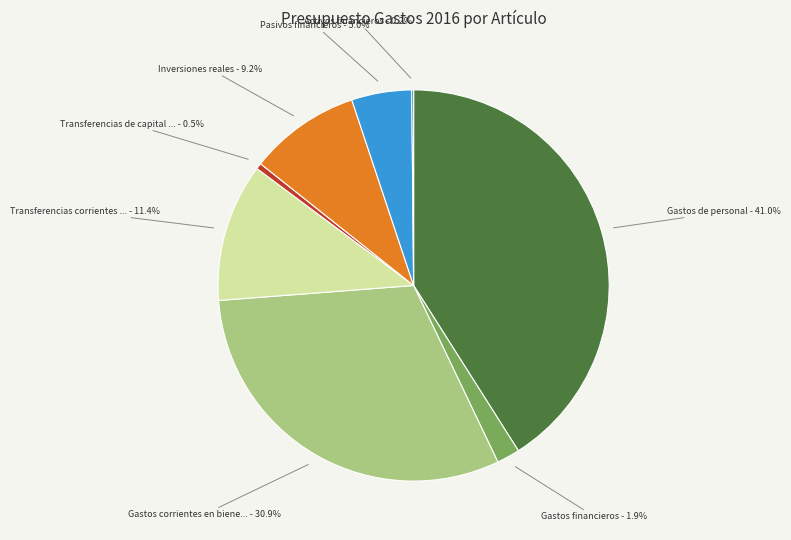

Is there any slice that represents more than half of the pie?

No